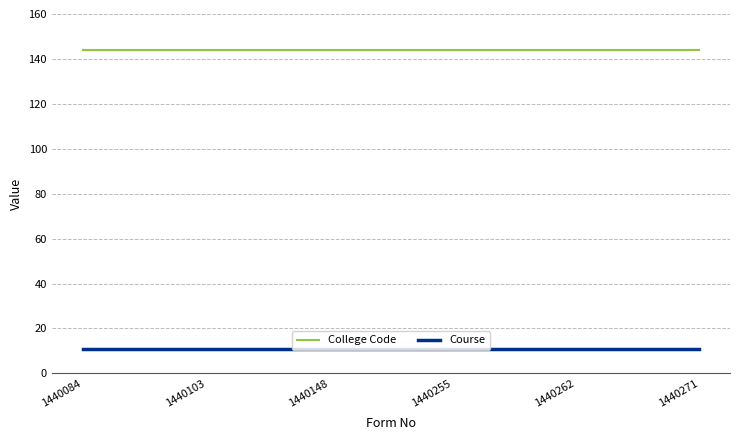

Rank the series by their maximum value, from highest to lowest.

College Code, Course